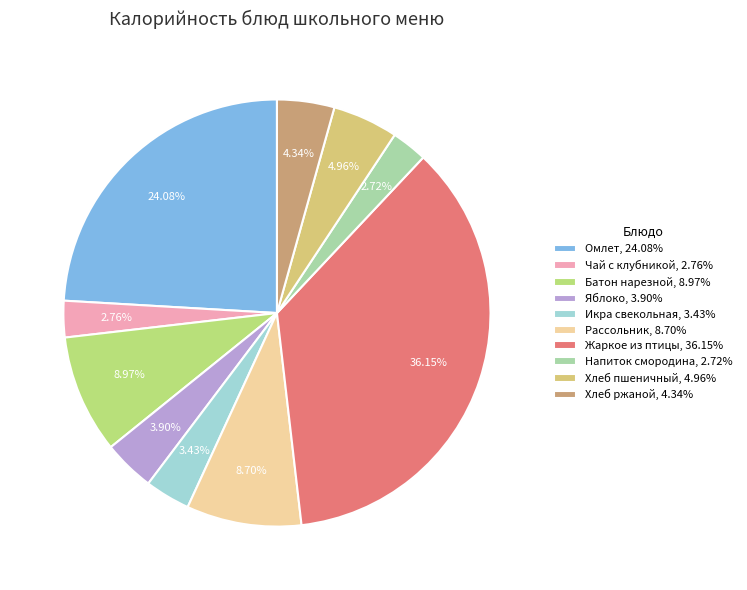

Do Хлеб ржаной, 4.34% and Омлет, 24.08% together represent more than half of the pie?

No